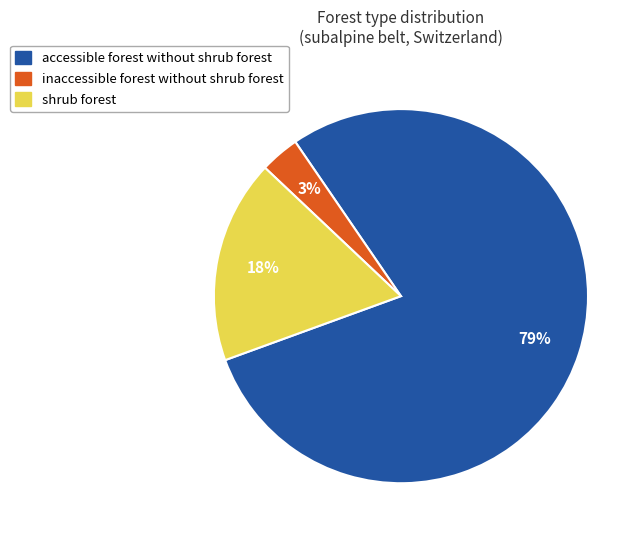

Does any single category account for the majority?

Yes